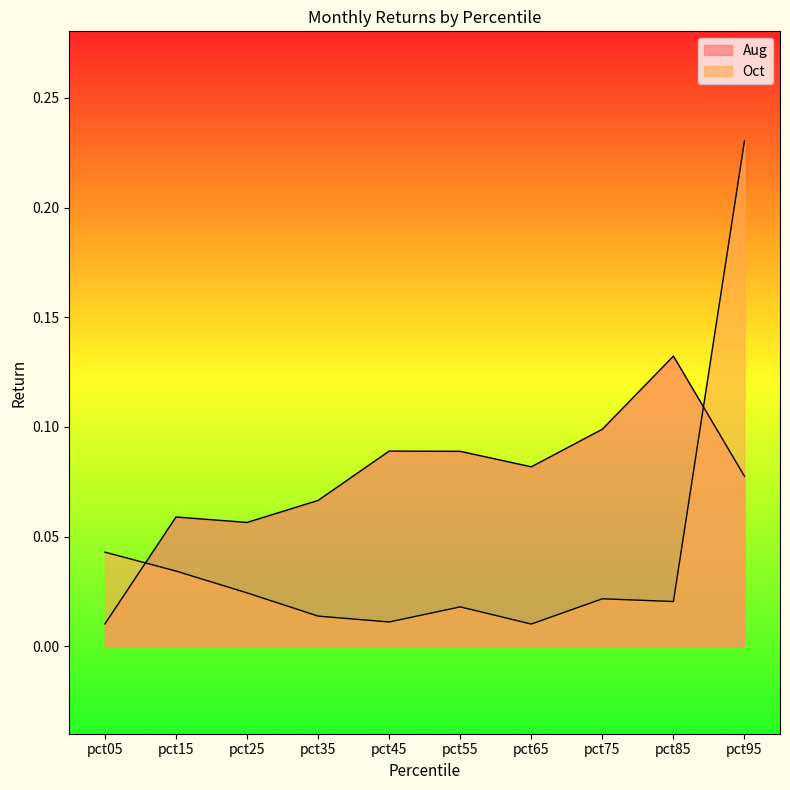

What is the average value of the Aug series?

0.1